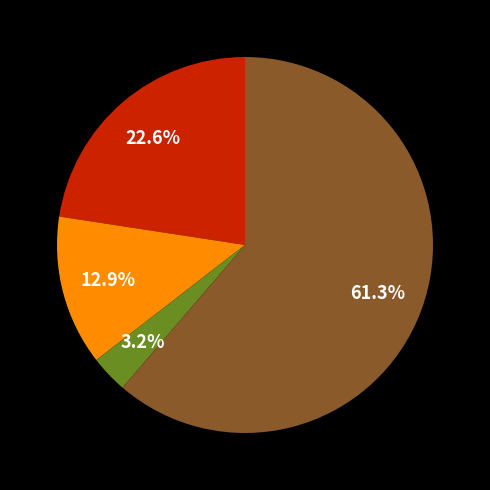

Is there any slice that represents more than half of the pie?

Yes